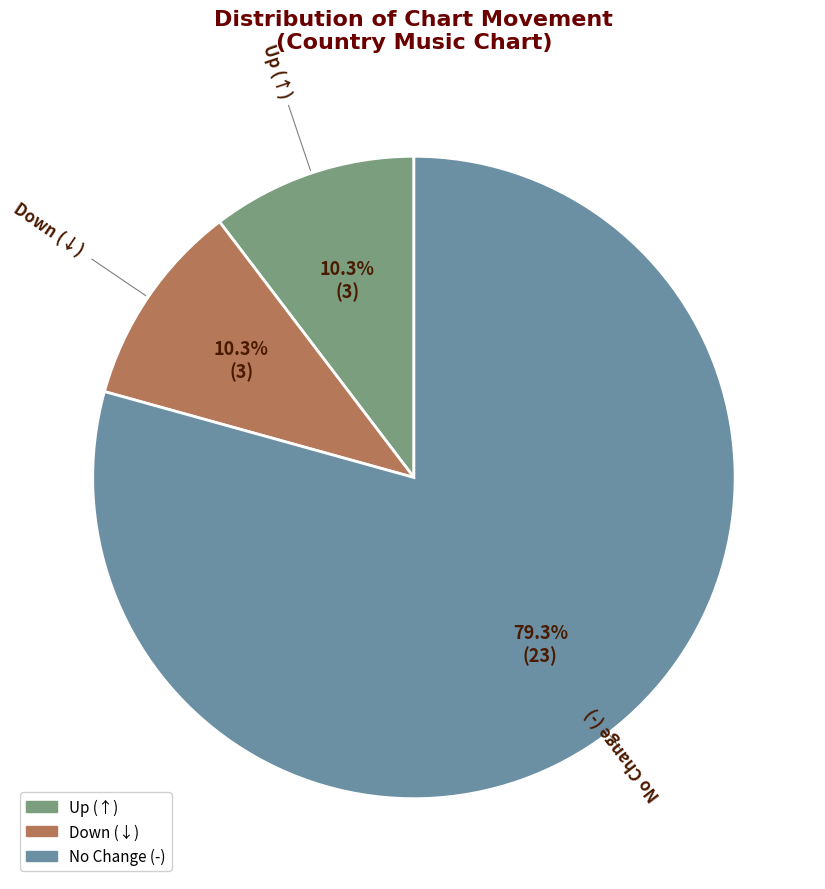

Is there any slice that represents more than half of the pie?

Yes